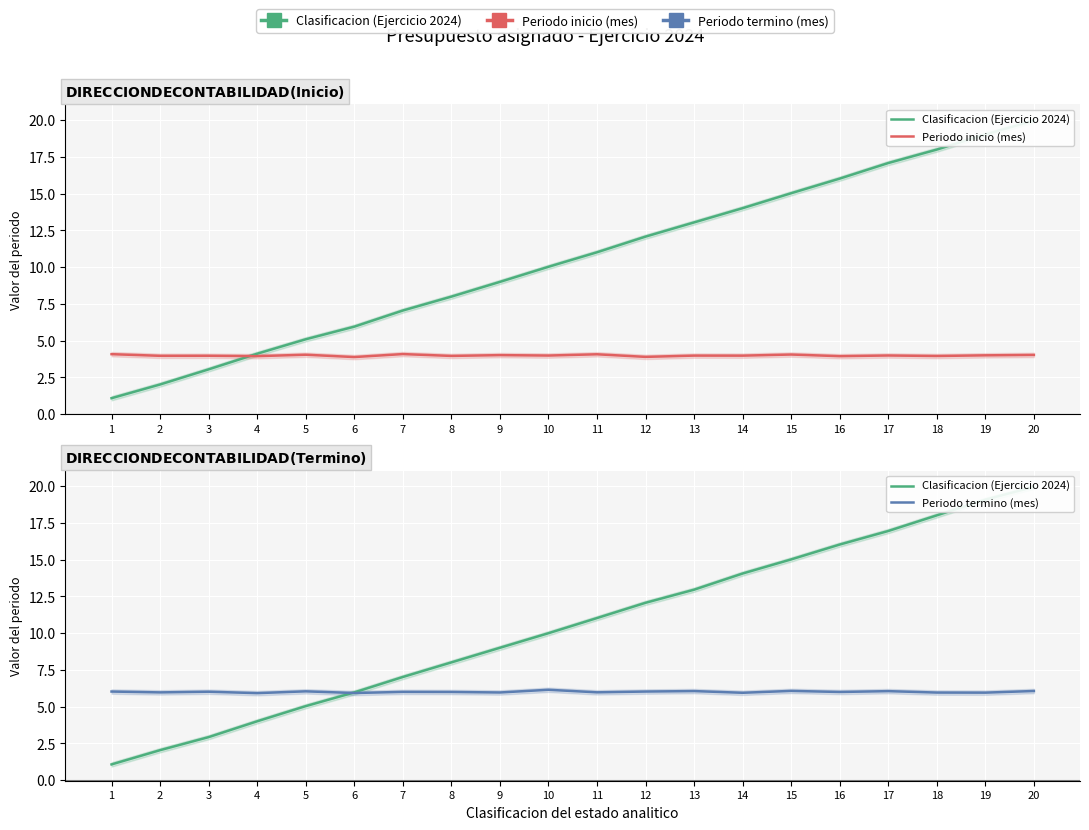

Rank the series by their average value, from highest to lowest.

Clasificacion (Ejercicio 2024), Periodo termino (mes), Periodo inicio (mes)